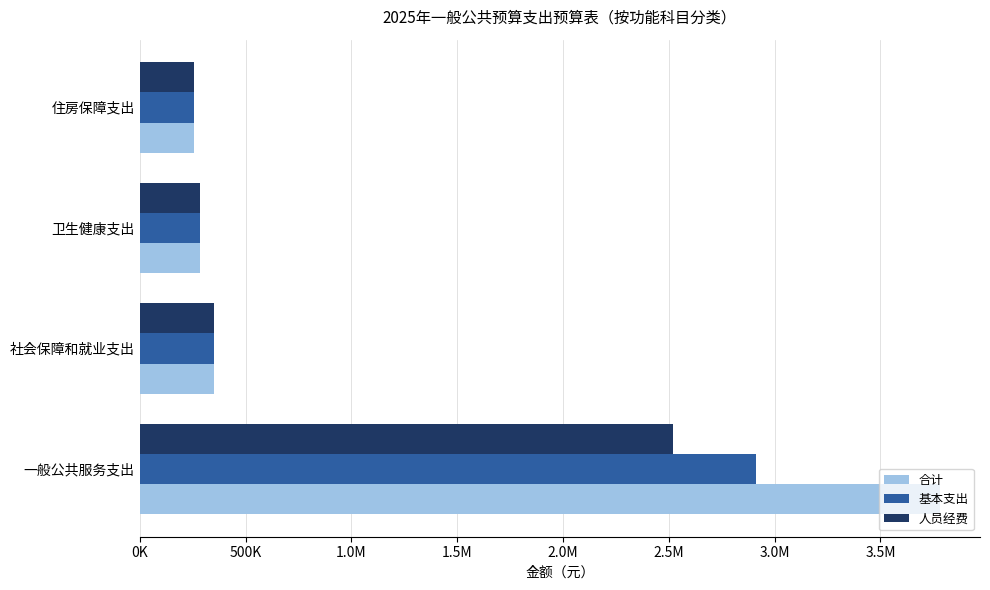

Reading right to left, extract all data points from this chart.

合计: 258299.4	283778.2	349795.3	3781688.5
基本支出: 258299.4	283778.2	349795.3	2910988.5
人员经费: 258299.4	283778.2	349795.3	2517753.0